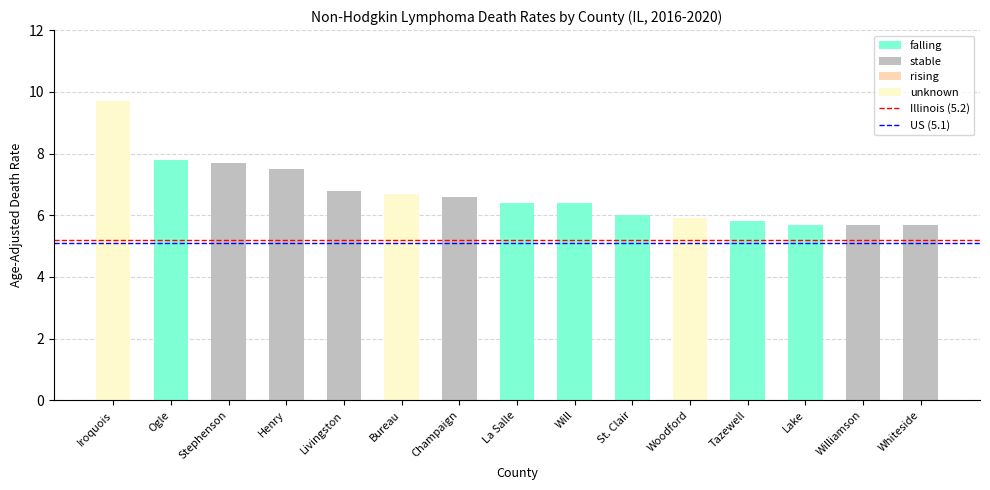

Which category has the highest value across all series?

Iroquois